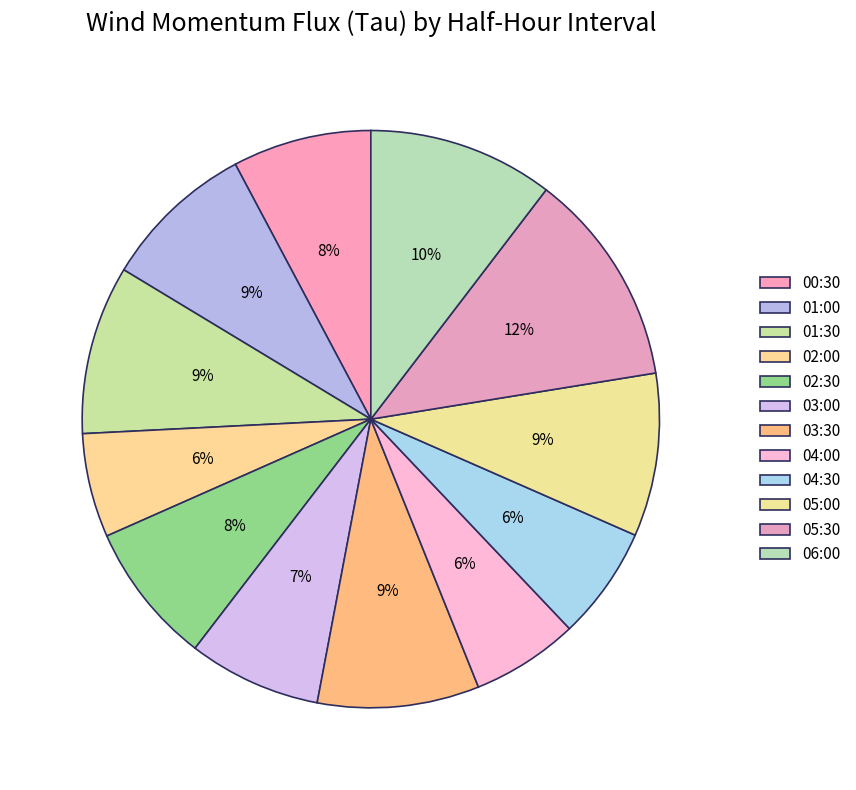

True or false: 02:00 accounts for 6% of the total.

True